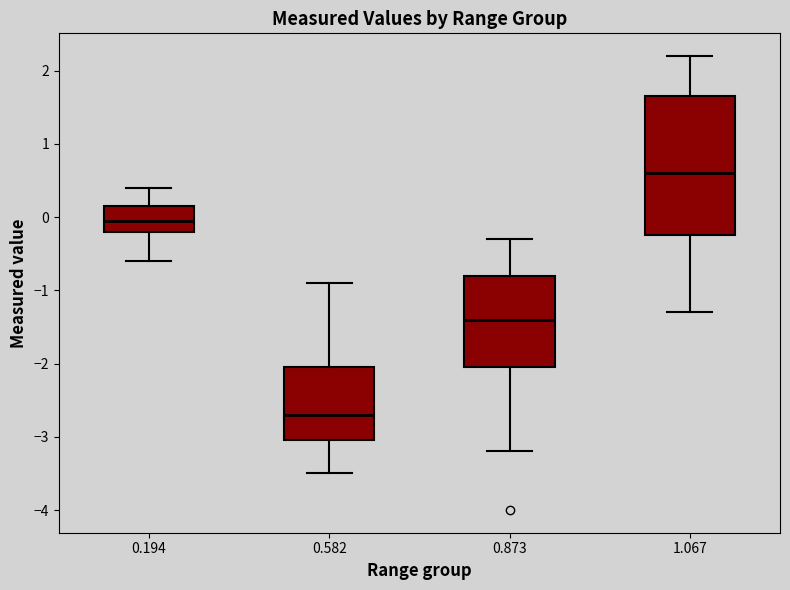

Comparing the boxes themselves (not the whiskers), which one is the tallest?

1.067